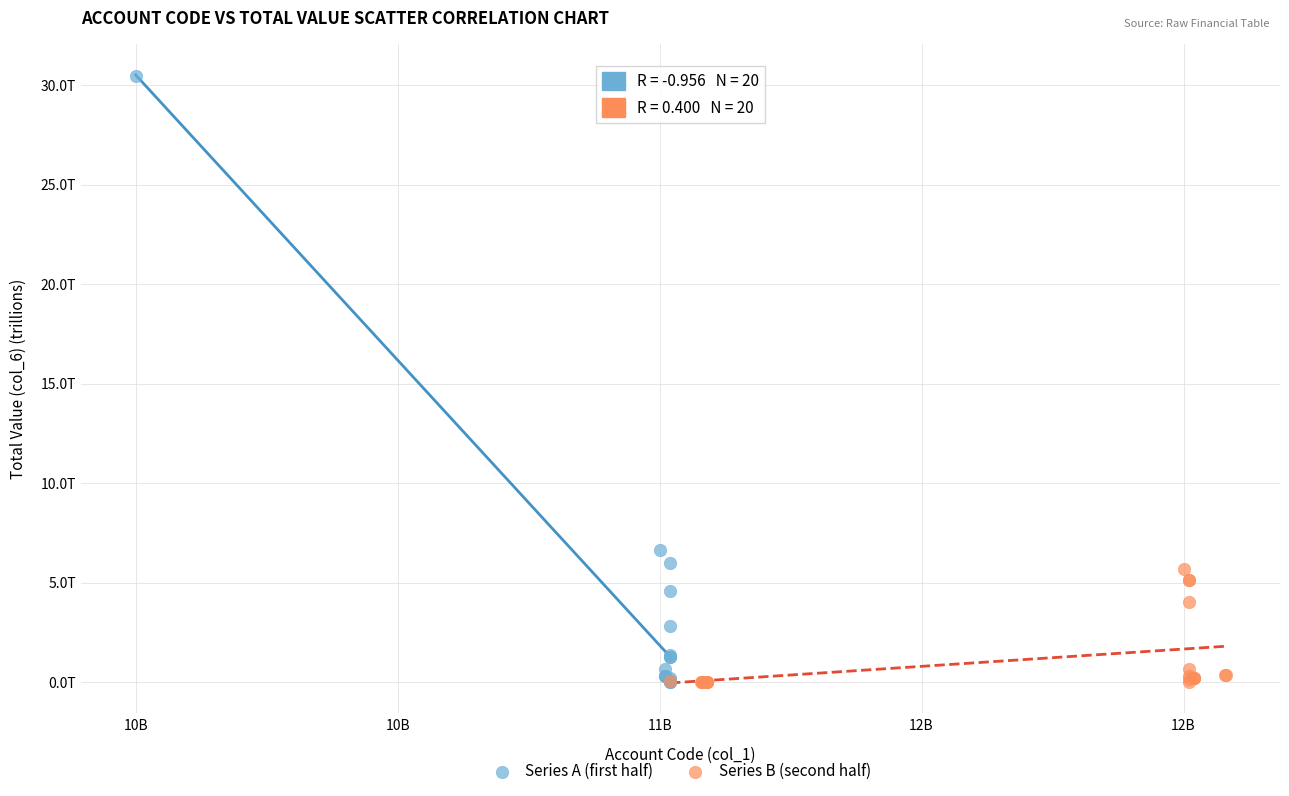

Which series reaches the maximum Y coordinate?

Series A (first half)